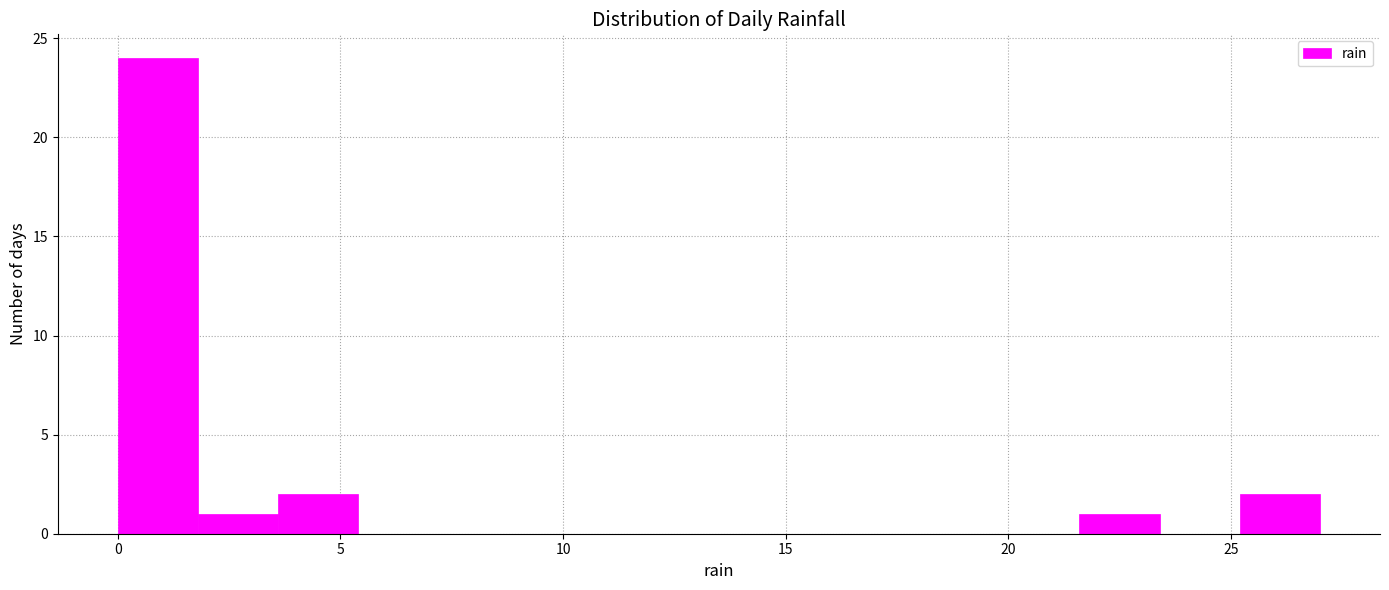

Around what value on the x-axis is the tallest bar? Give the approximate position of its centre, as read against the axis.

1.0